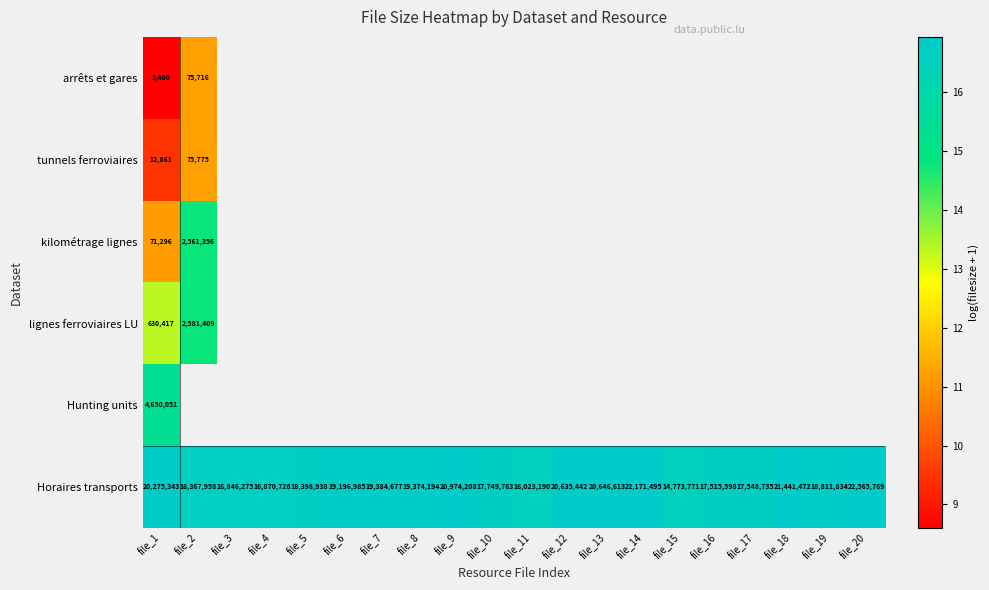

How many data points does each series have?

20